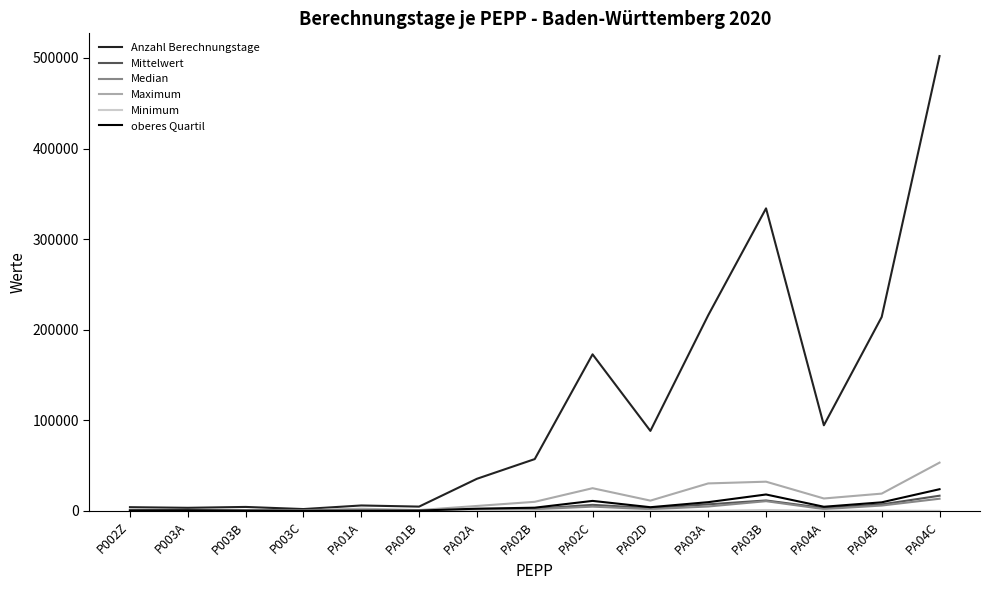

At which category is the sum across all series the highest?

PA04C